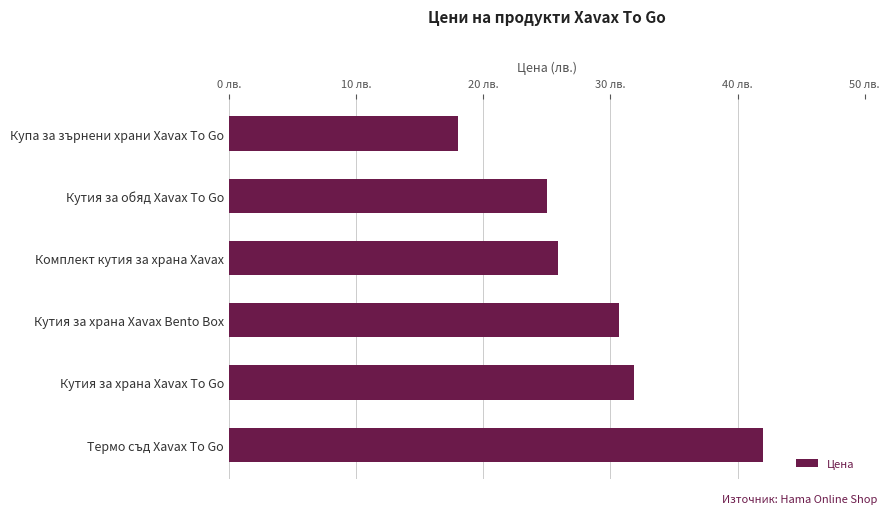

Are the bars horizontal?

Yes